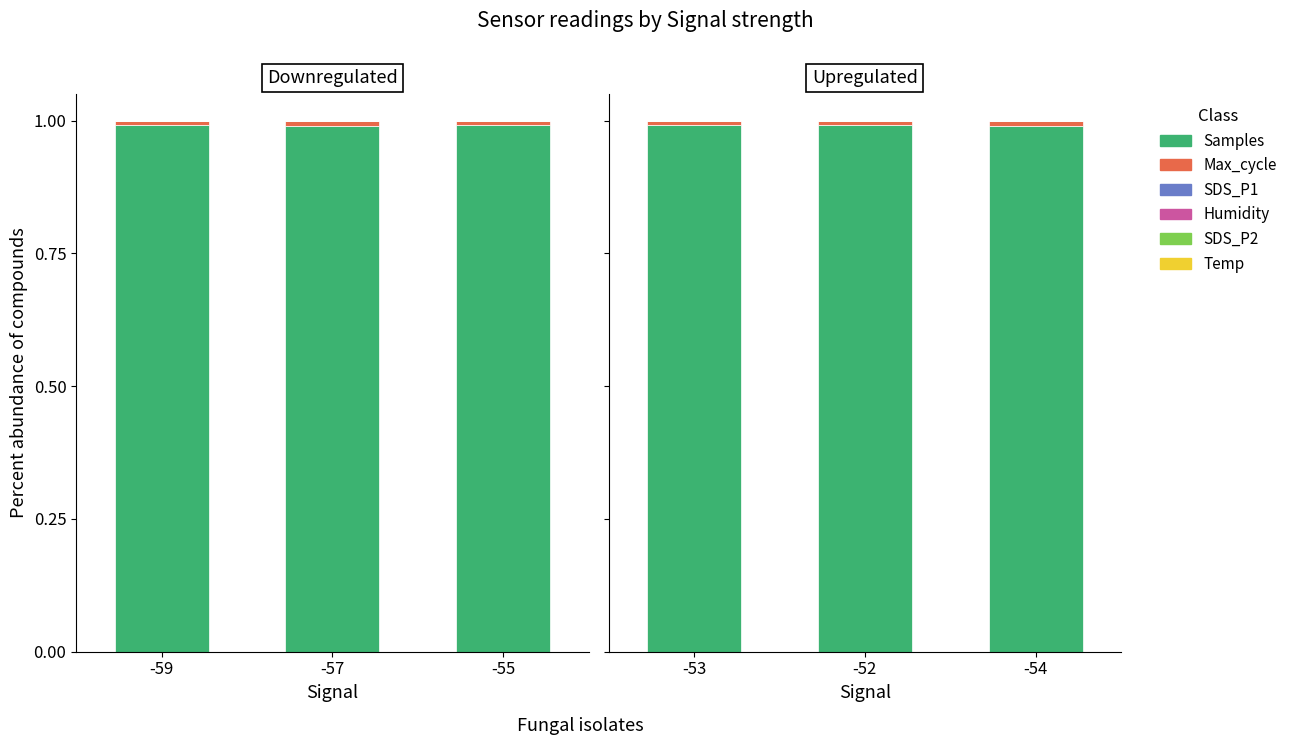

How many data points does each series have?

3